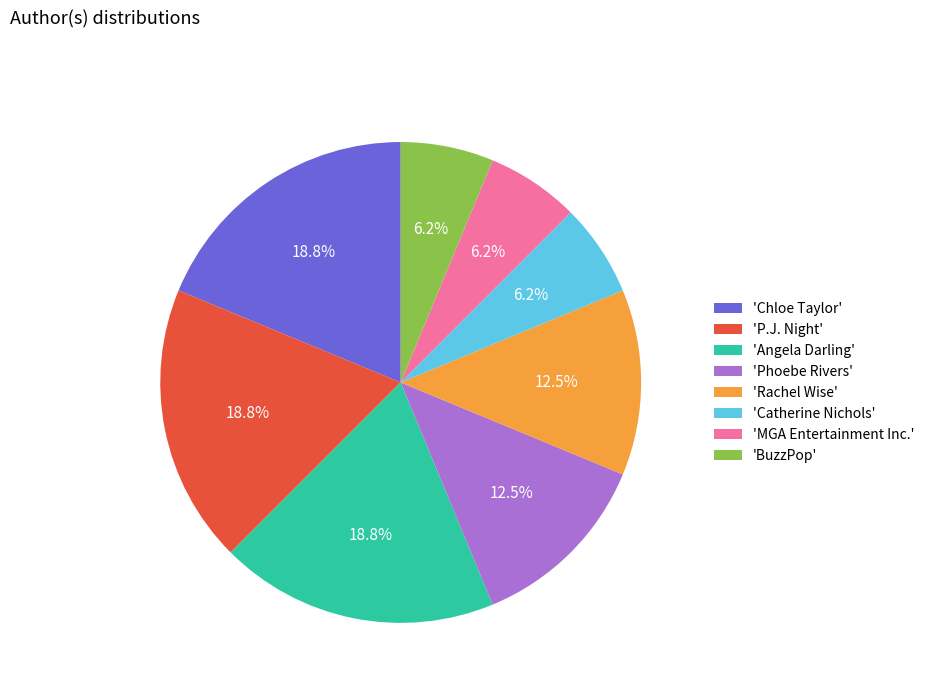

Does 'Catherine Nichols' account for over 50% of the chart?

No